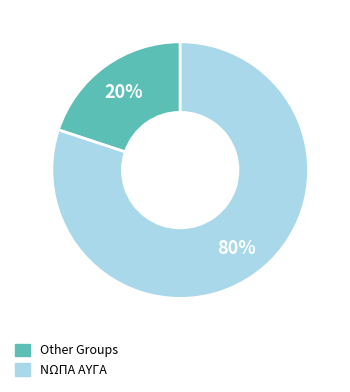

To the nearest percent, what is the difference between the largest and smallest slice percentages?

60%